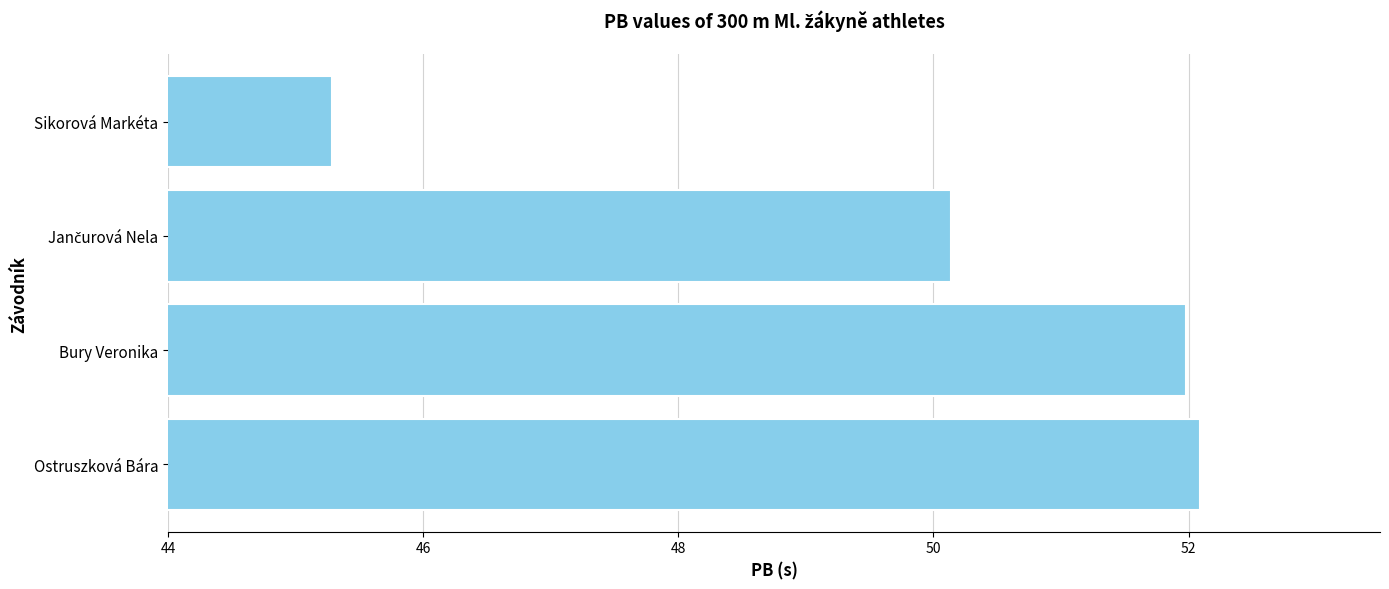

What value does the data have at Bury Veronika?

52.0